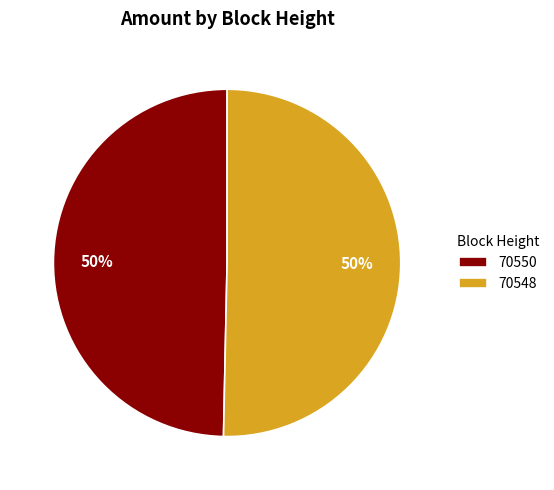

Which has a higher value, 70548 or 70550?

70548